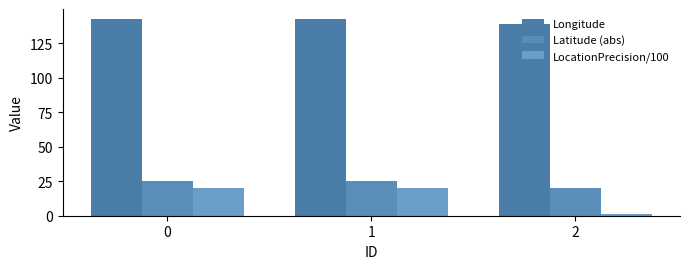

Is it true that Latitude (abs) equals 25.4 at 0?

True